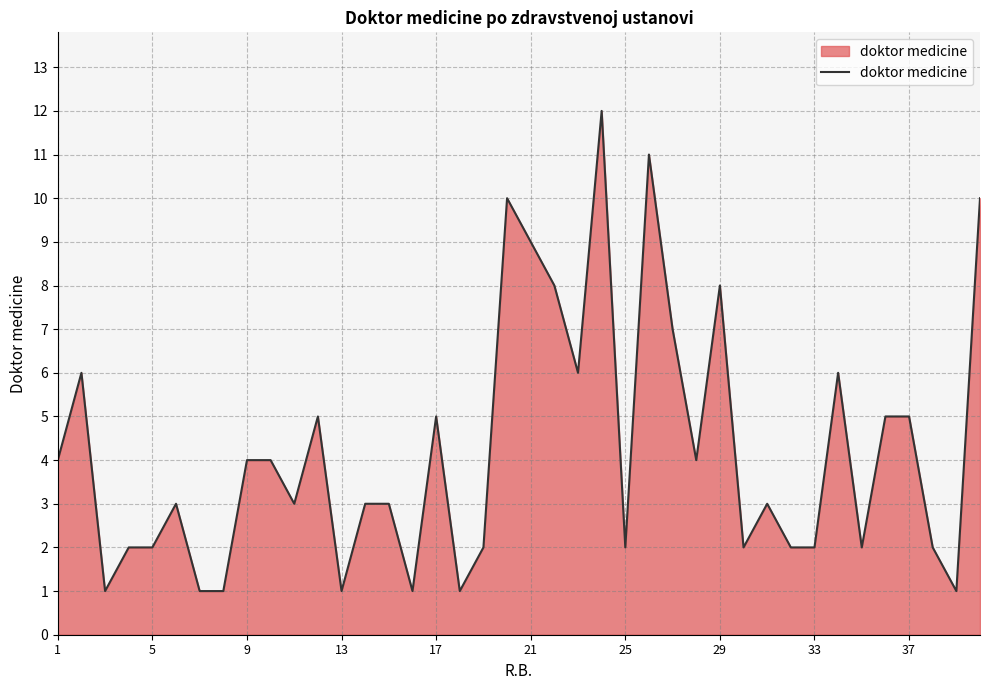

The value at 5 is 2. True or false?

True